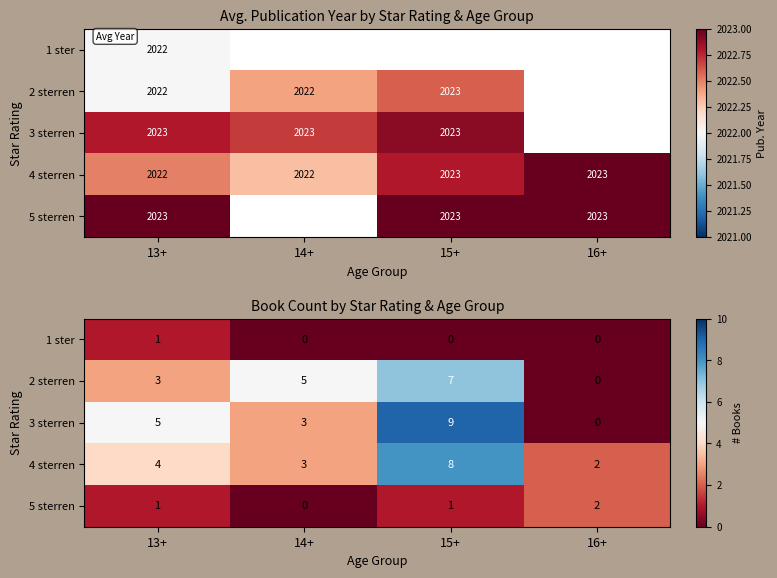

The value of 2 sterren at 16+ is 0. True or false?

True